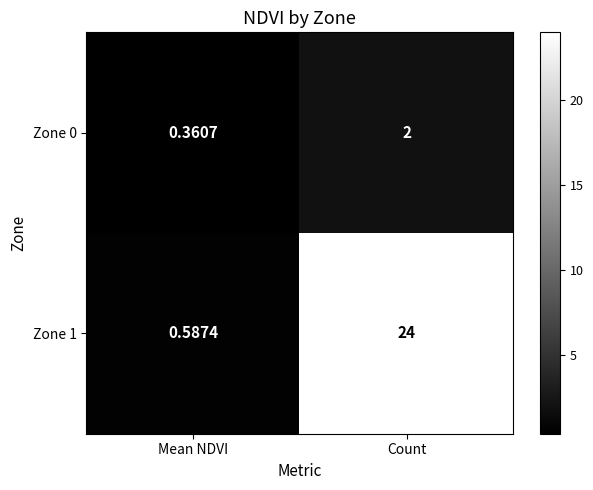

Which category has the lowest value in the Zone 1 series?

Mean NDVI